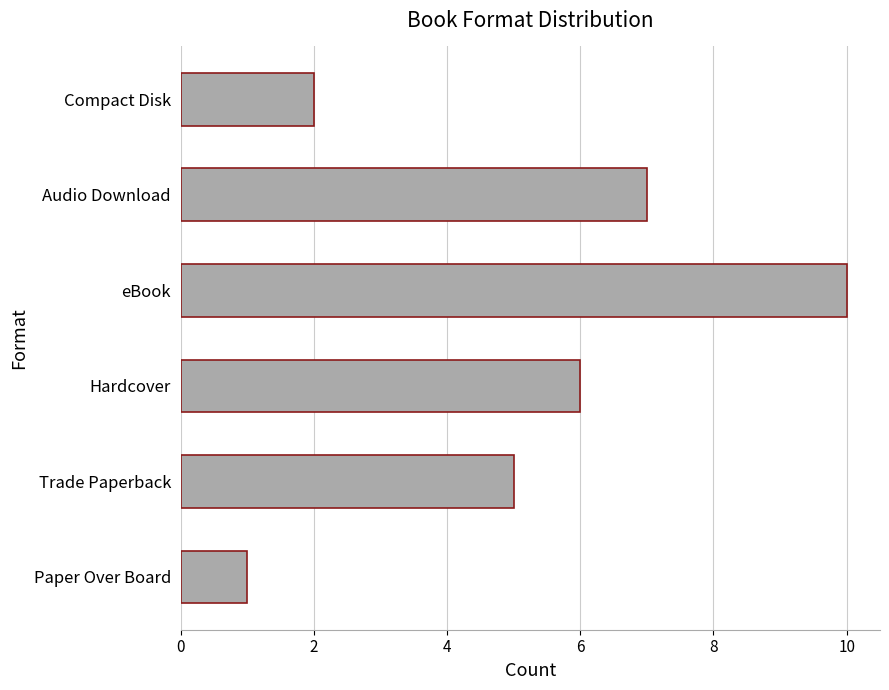

Does the chart contain stacked bars?

No